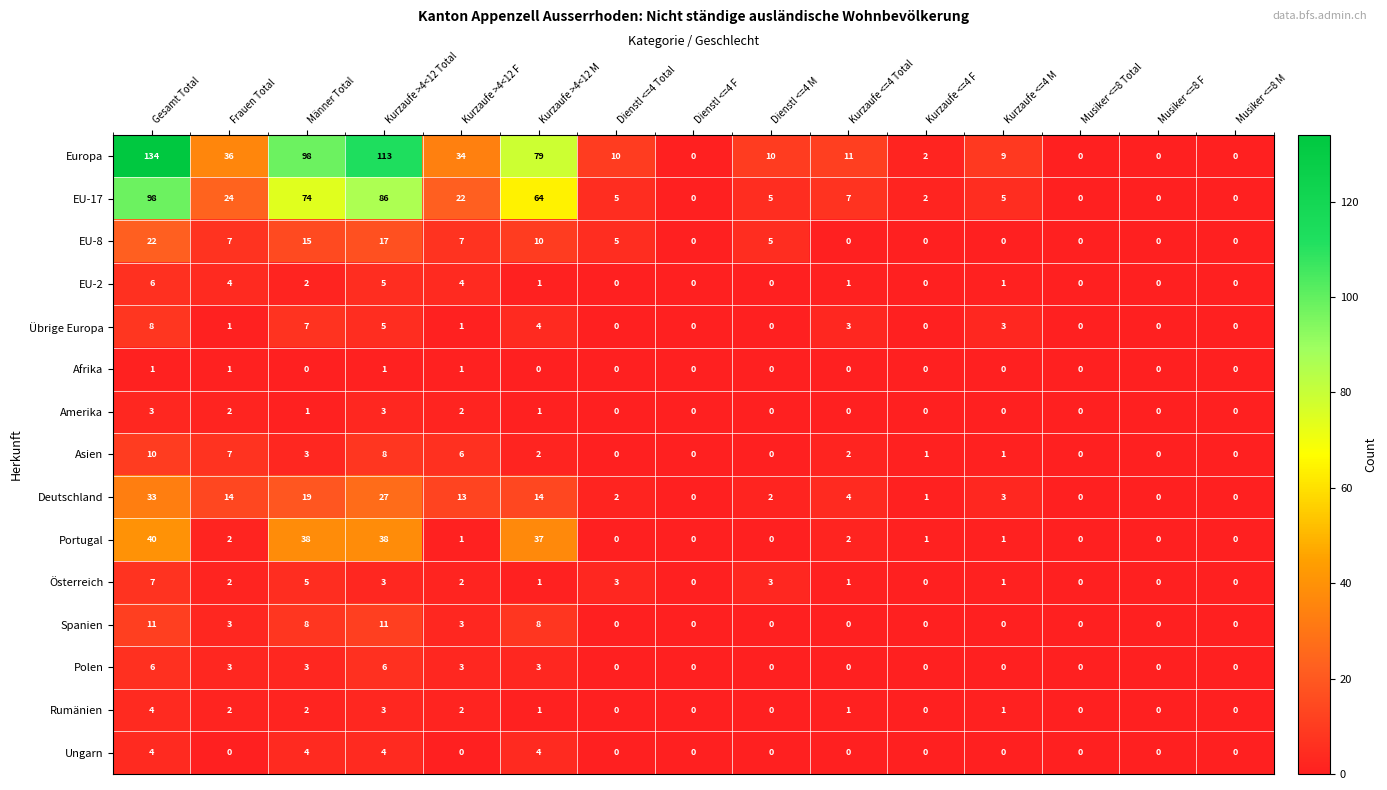

Which series has the largest total across all categories?

Europa